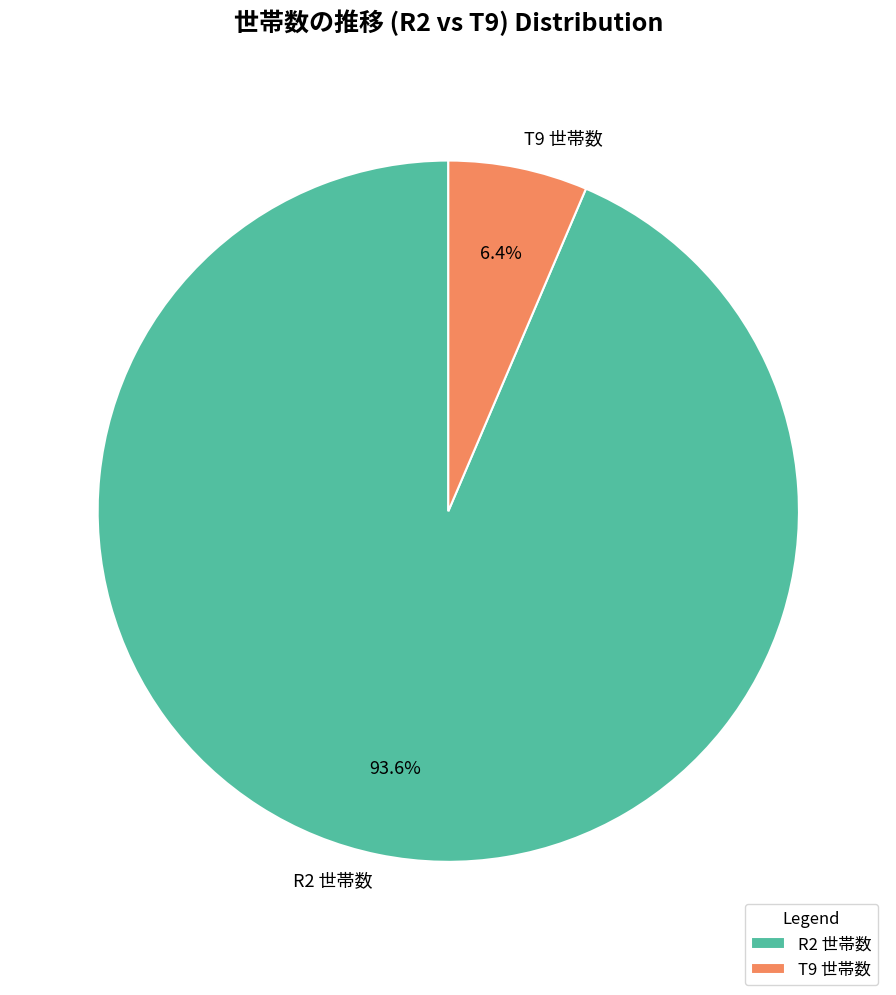

Is there any slice that represents more than half of the pie?

Yes